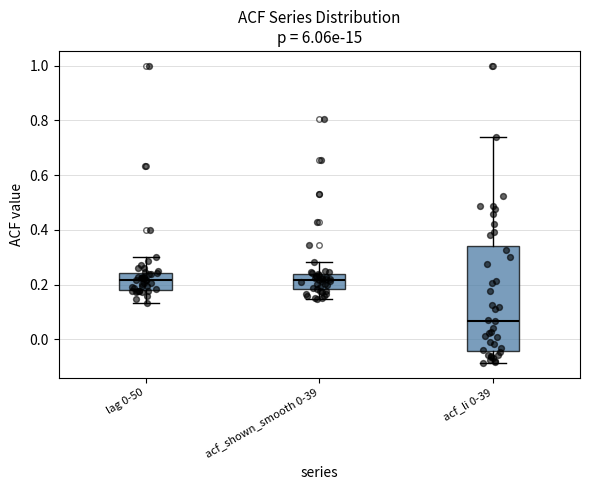

Comparing the boxes themselves (not the whiskers), which one is the tallest?

acf_li 0-39